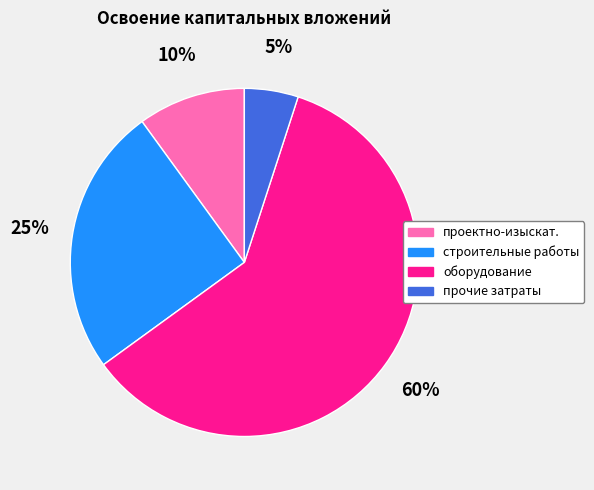

Rank the categories by value from highest to lowest.

оборудование, строительные работы, проектно-изыскат., прочие затраты